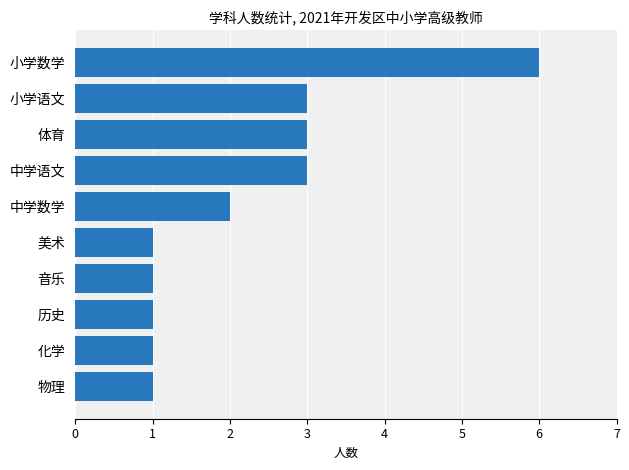

What value does the data have at 中学语文?

3